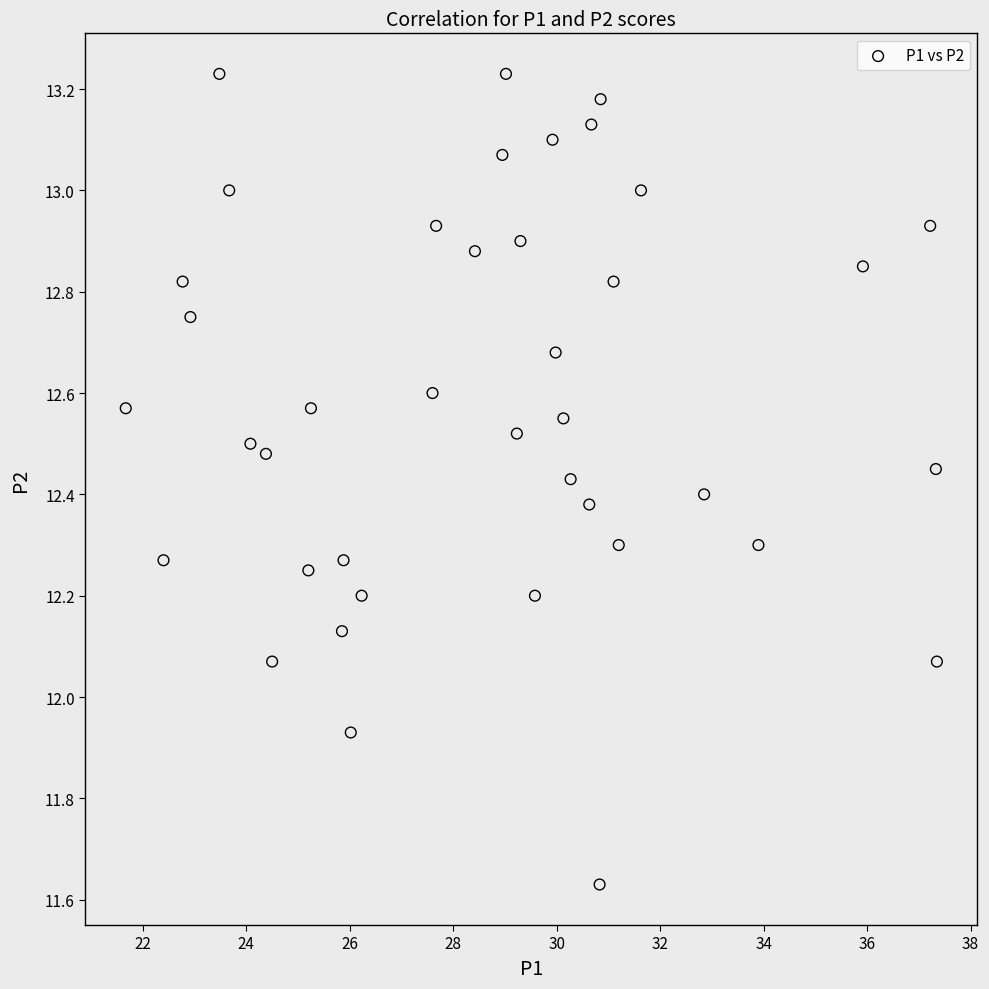

What is the range of Y values (max minus min)?

1.6